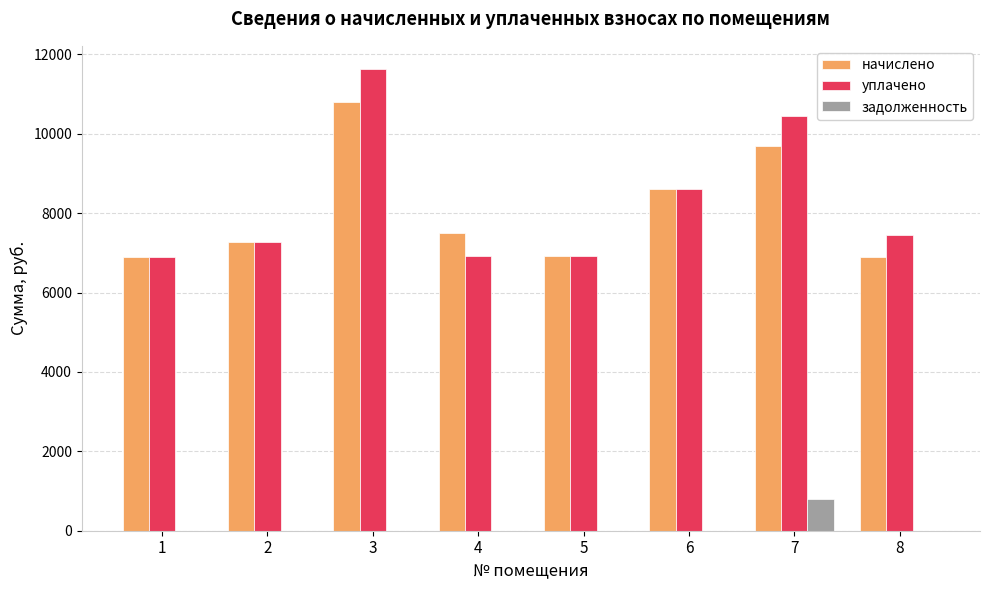

What is the greatest value displayed?

11631.7